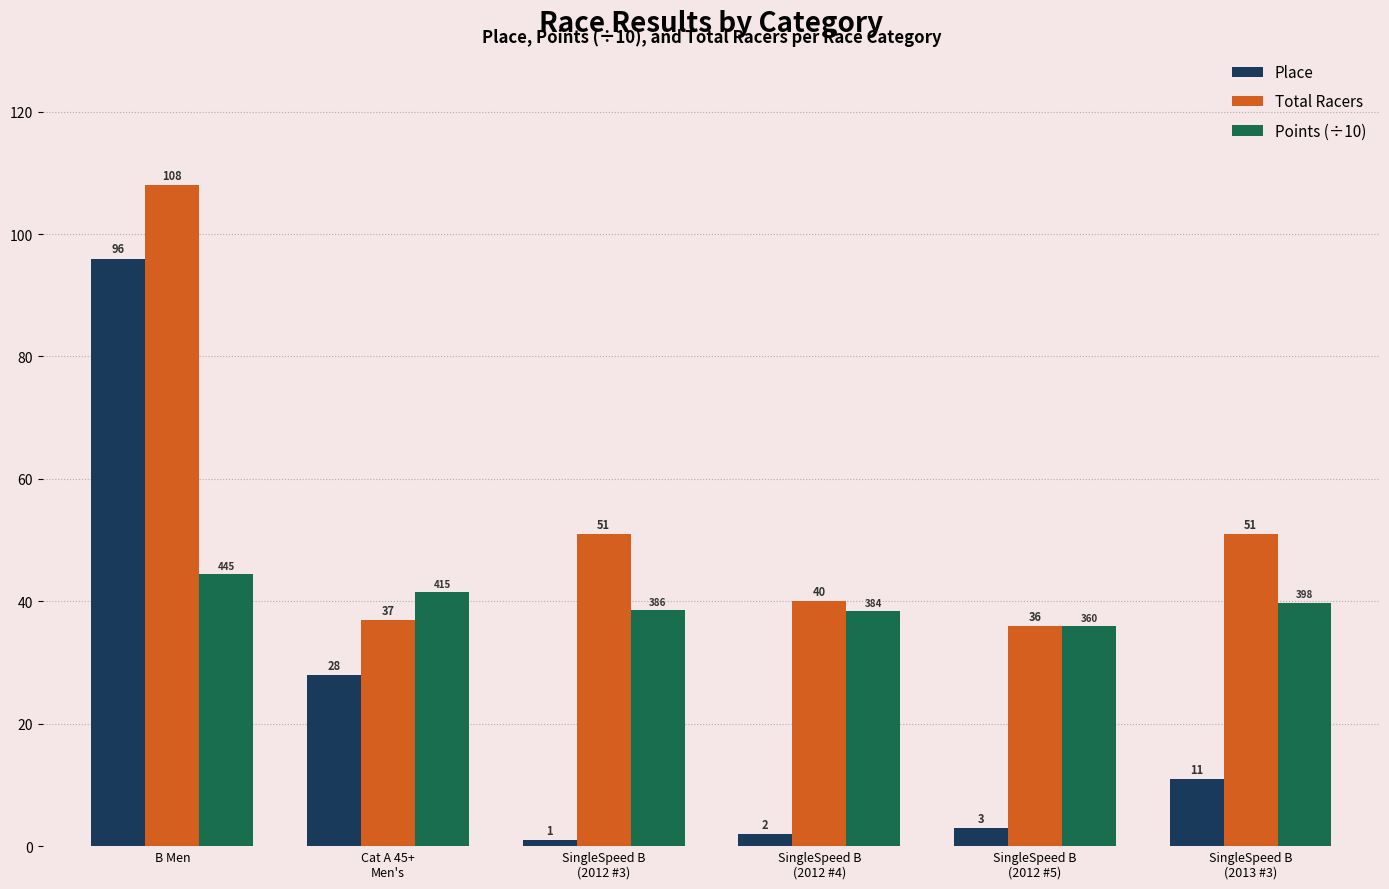

Rank the series by their average value, from highest to lowest.

Total Racers, Points (÷10), Place